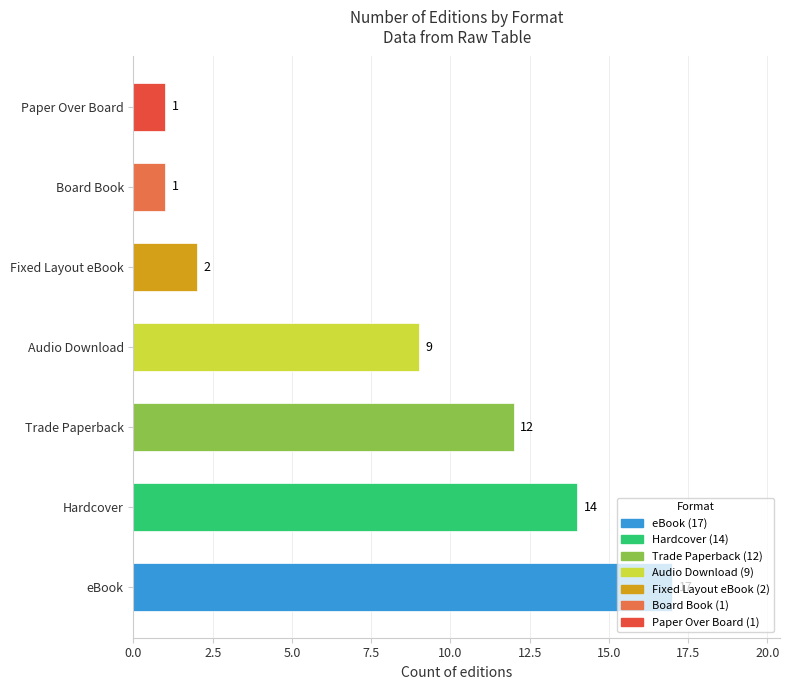

Between eBook and Hardcover, which is larger?

eBook